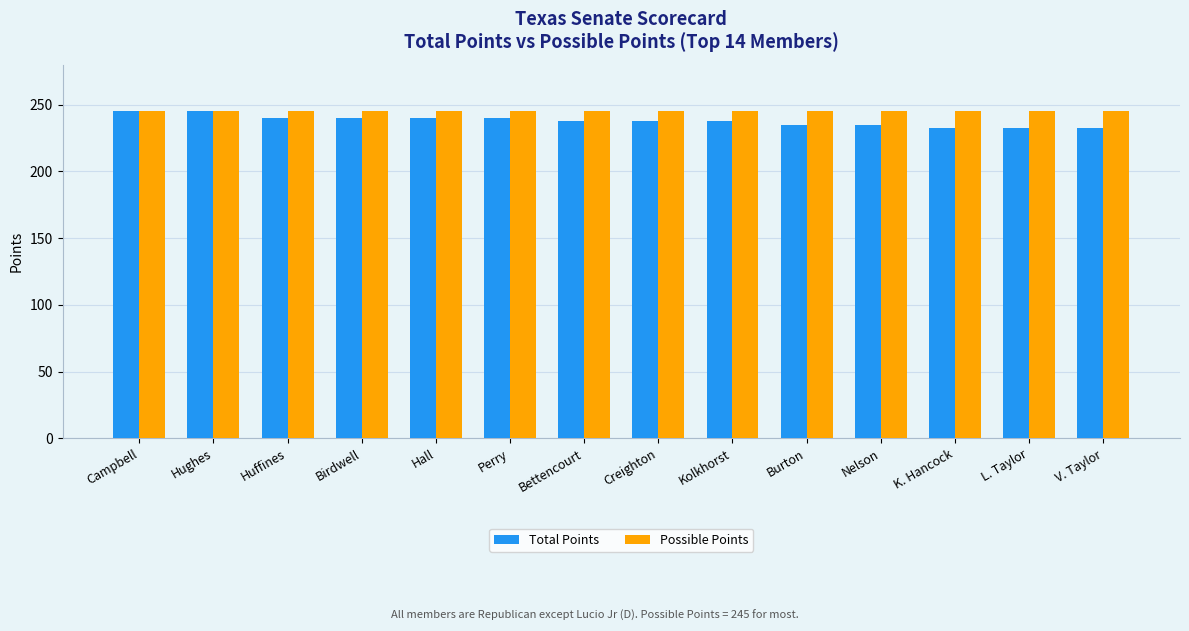

Which series has the widest spread of values?

Total Points